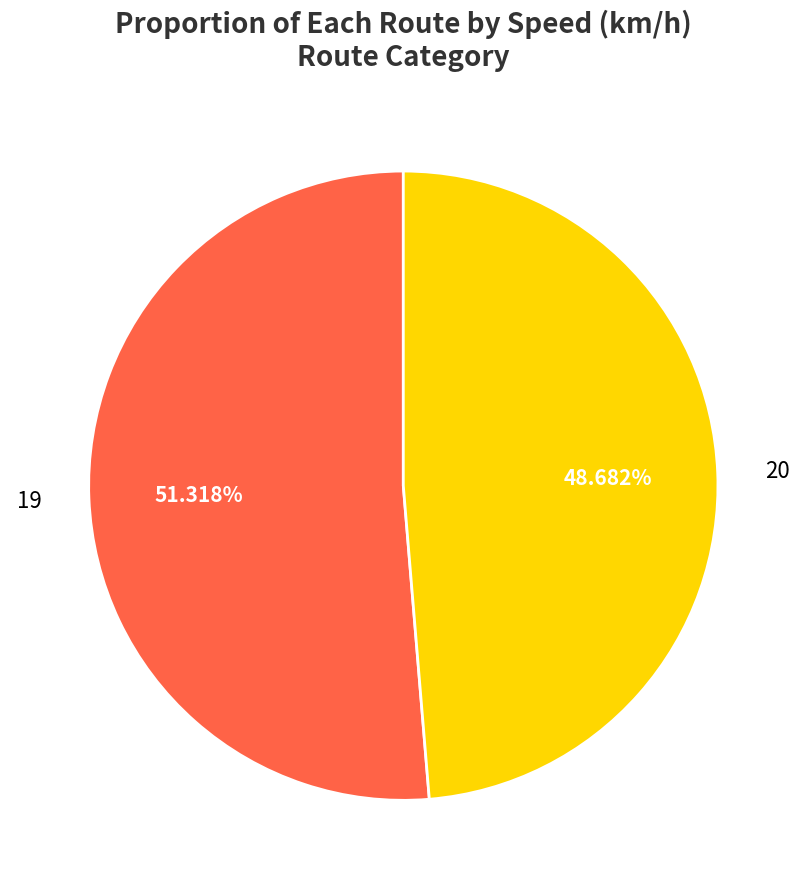

How many slices are in this pie chart?

2